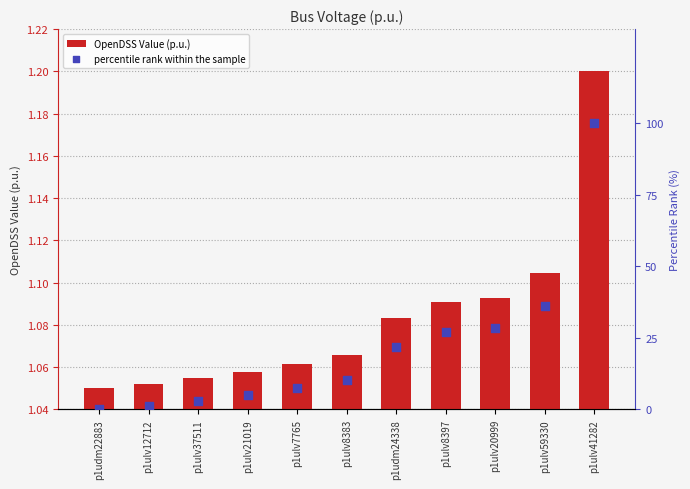

At how many categories does at least one series exceed 40?

1